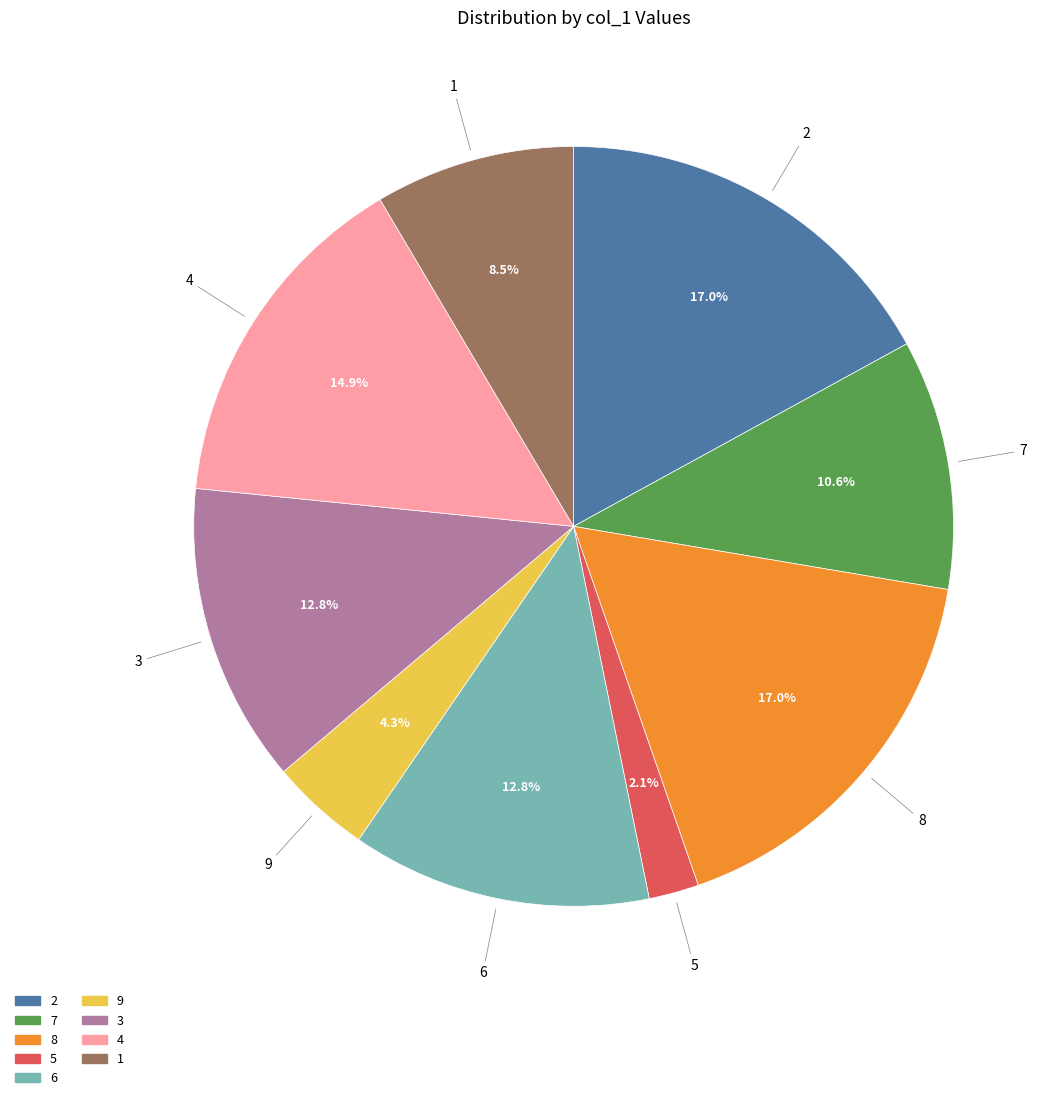

To the nearest percent, what is the combined percentage of 2 and 4?

32%